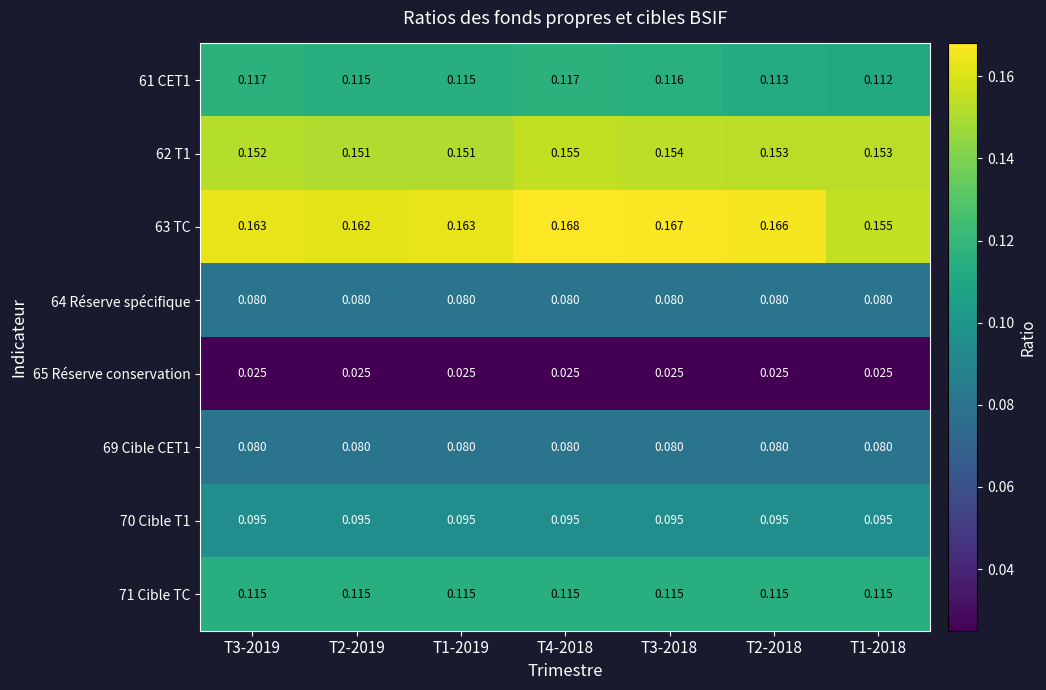

Is the value of 71 Cible TC at T1-2019 greater than the value of 65 Réserve conservation at T3-2018?

Yes